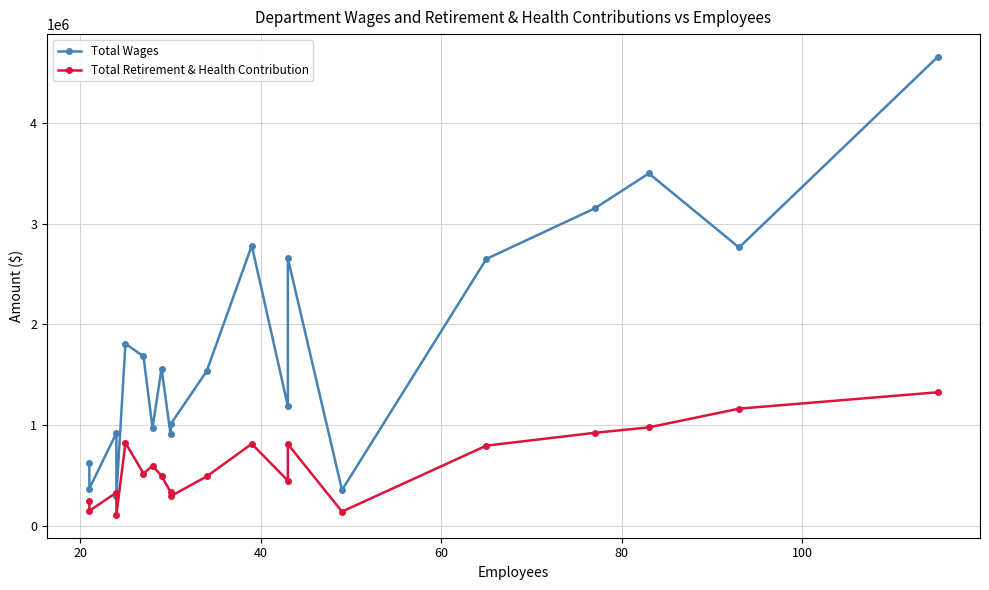

True or false: Total Retirement & Health Contribution has a value of 379089 at 0.

False